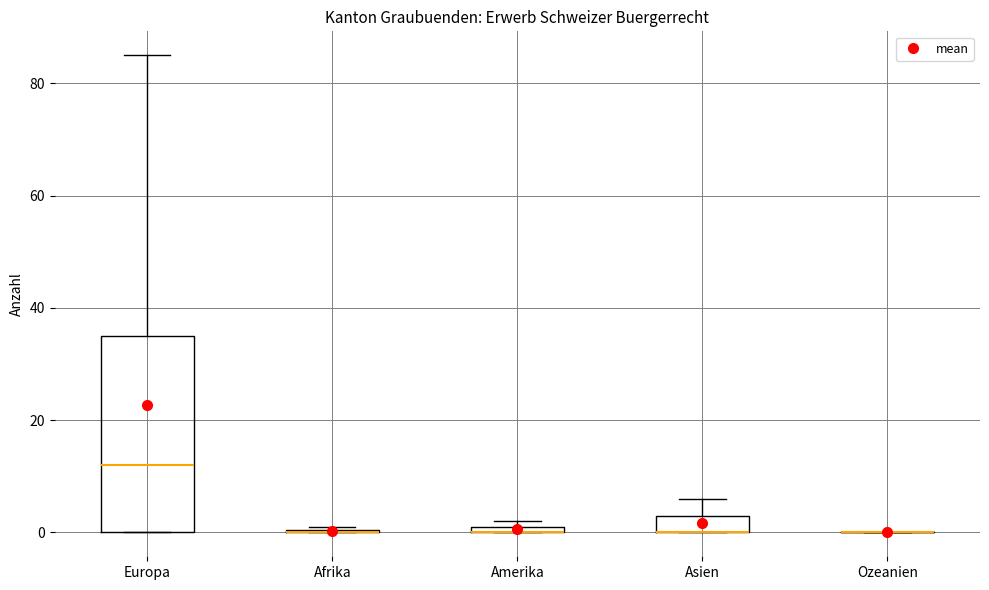

Comparing the boxes themselves (not the whiskers), which one is the tallest?

Europa